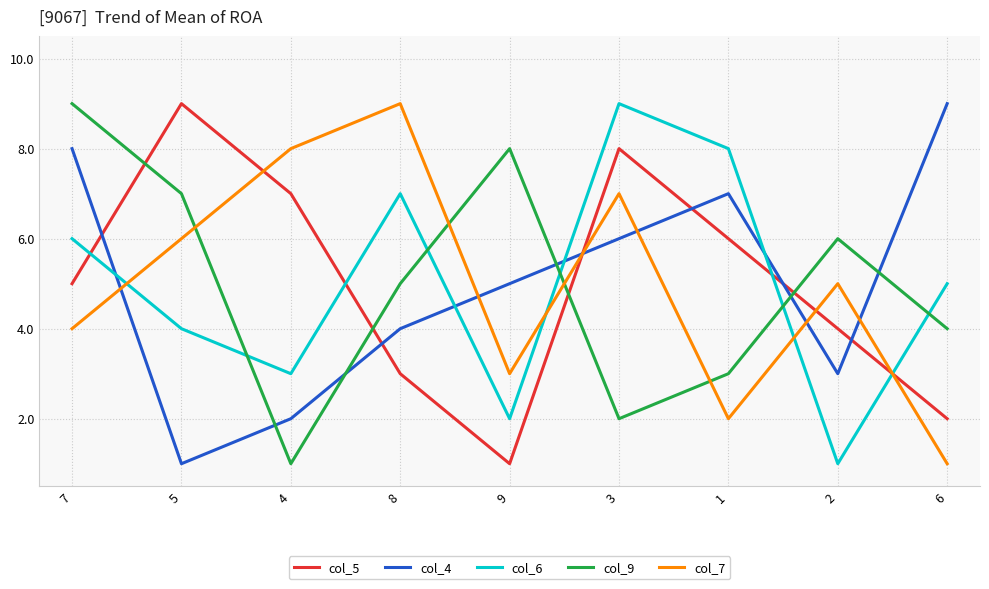

Reading right to left, what are all the values shown in this chart?

col_5: 2	4	6	8	1	3	7	9	5
col_4: 9	3	7	6	5	4	2	1	8
col_6: 5	1	8	9	2	7	3	4	6
col_9: 4	6	3	2	8	5	1	7	9
col_7: 1	5	2	7	3	9	8	6	4